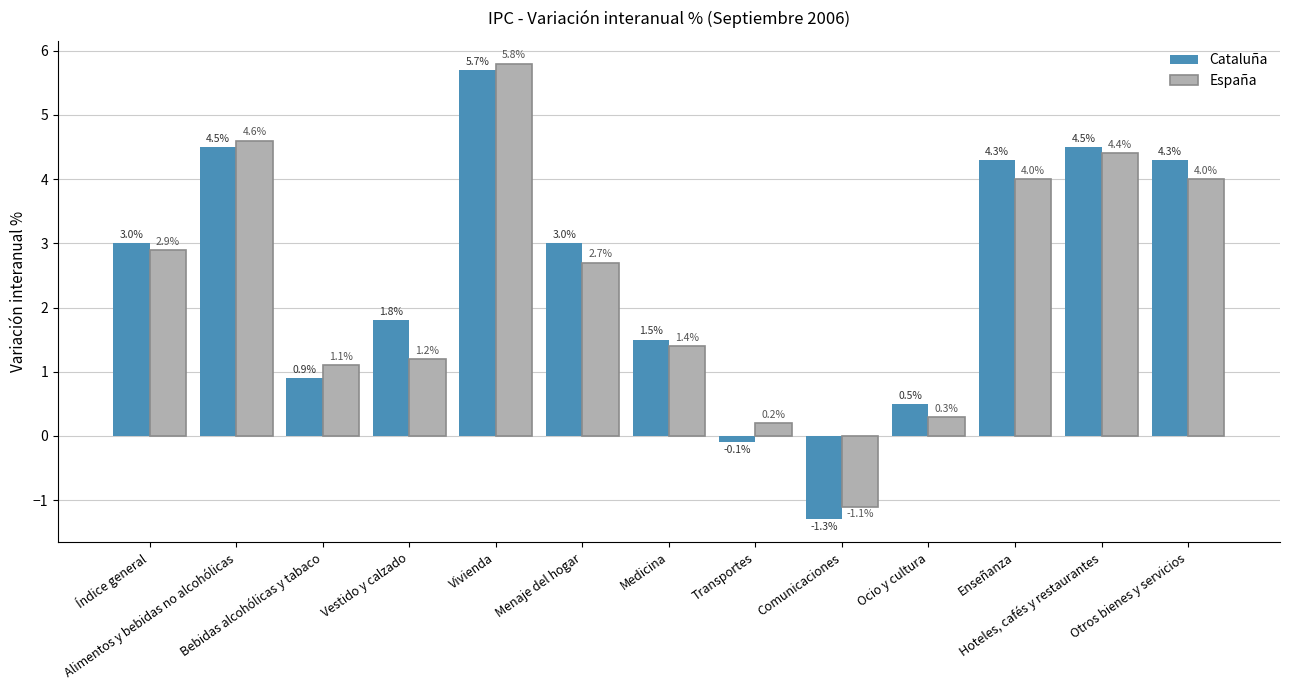

Reading right to left, extract all data points from this chart.

Cataluña: 4.3	4.5	4.3	0.5	-1.3	-0.1	1.5	3.0	5.7	1.8	0.9	4.5	3.0
España: 4.0	4.4	4.0	0.3	-1.1	0.2	1.4	2.7	5.8	1.2	1.1	4.6	2.9